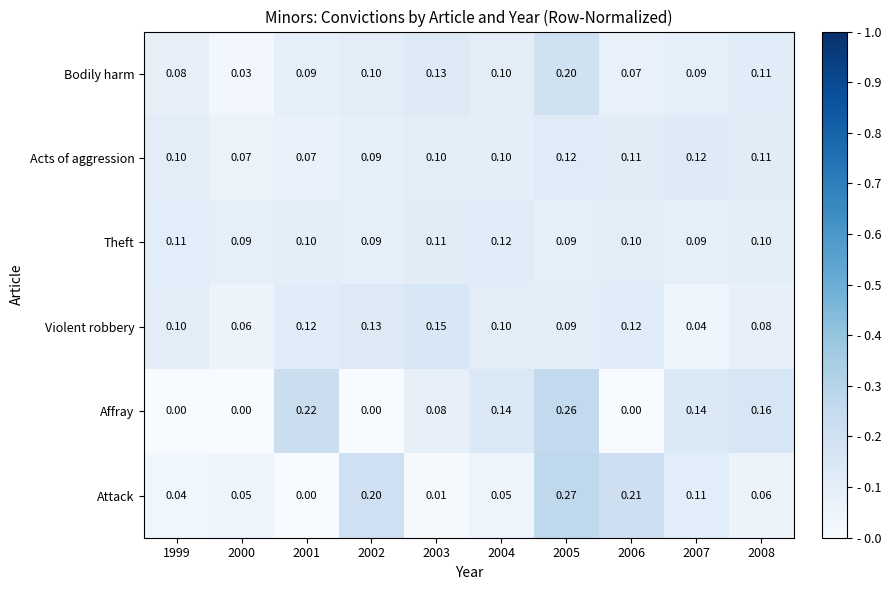

Is the value of Violent robbery at 1999 greater than the value of Attack at 1999?

Yes